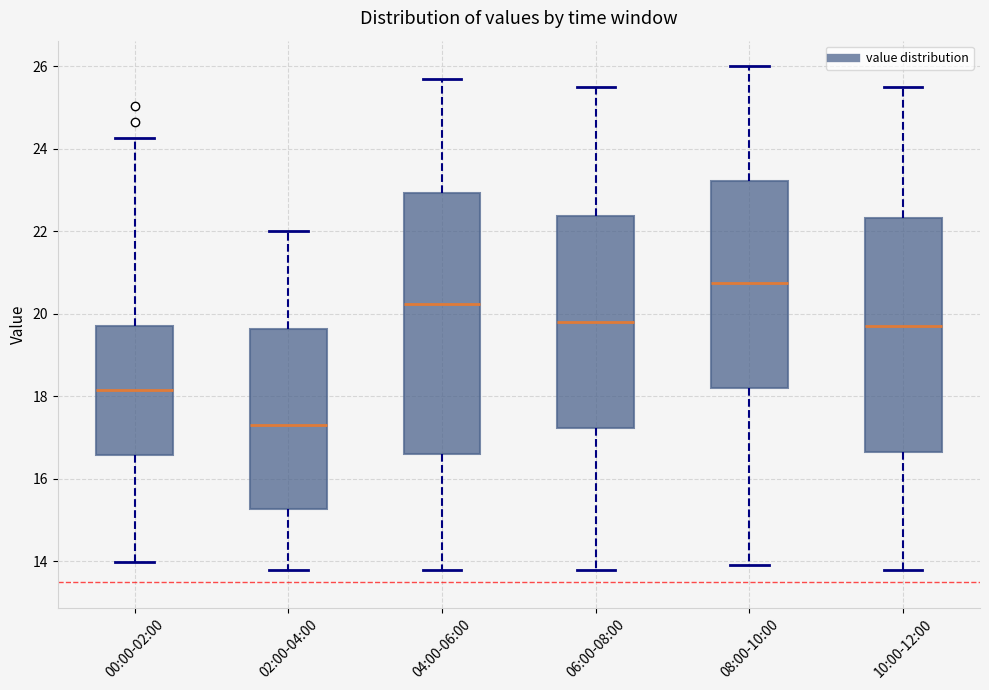

Reading left to right, read every box against the y-axis: the position of its median line, the range the box covers, and the ends of its whiskers. The values are not printed on the chart, so give them approximately, as read against the axis.

00:00-02:00: median 18.2, box 16.6 to 19.8, whiskers 14.0 to 24.2
02:00-04:00: median 17.4, box 15.2 to 19.6, whiskers 13.8 to 22.0
04:00-06:00: median 20.2, box 16.6 to 23.0, whiskers 13.8 to 25.8
06:00-08:00: median 19.8, box 17.2 to 22.4, whiskers 13.8 to 25.6
08:00-10:00: median 20.8, box 18.2 to 23.2, whiskers 14.0 to 26.0
10:00-12:00: median 19.8, box 16.6 to 22.4, whiskers 13.8 to 25.6